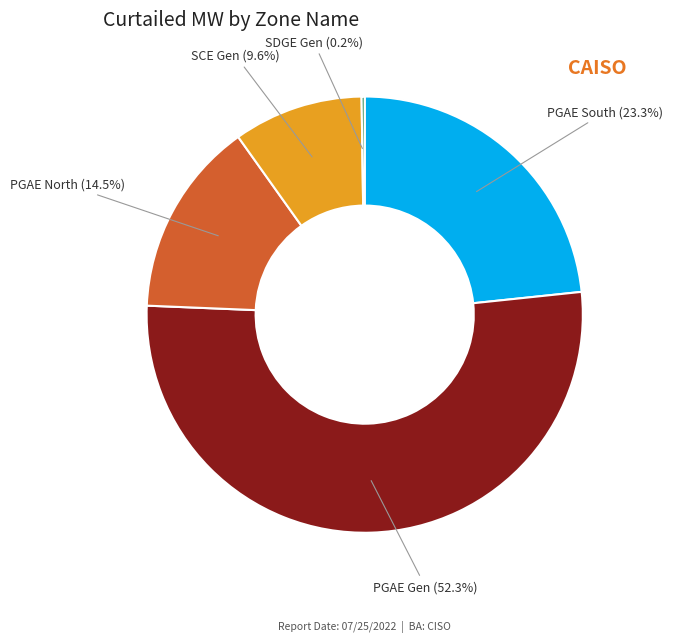

What portion of the pie excludes PGAE North?

85.5%